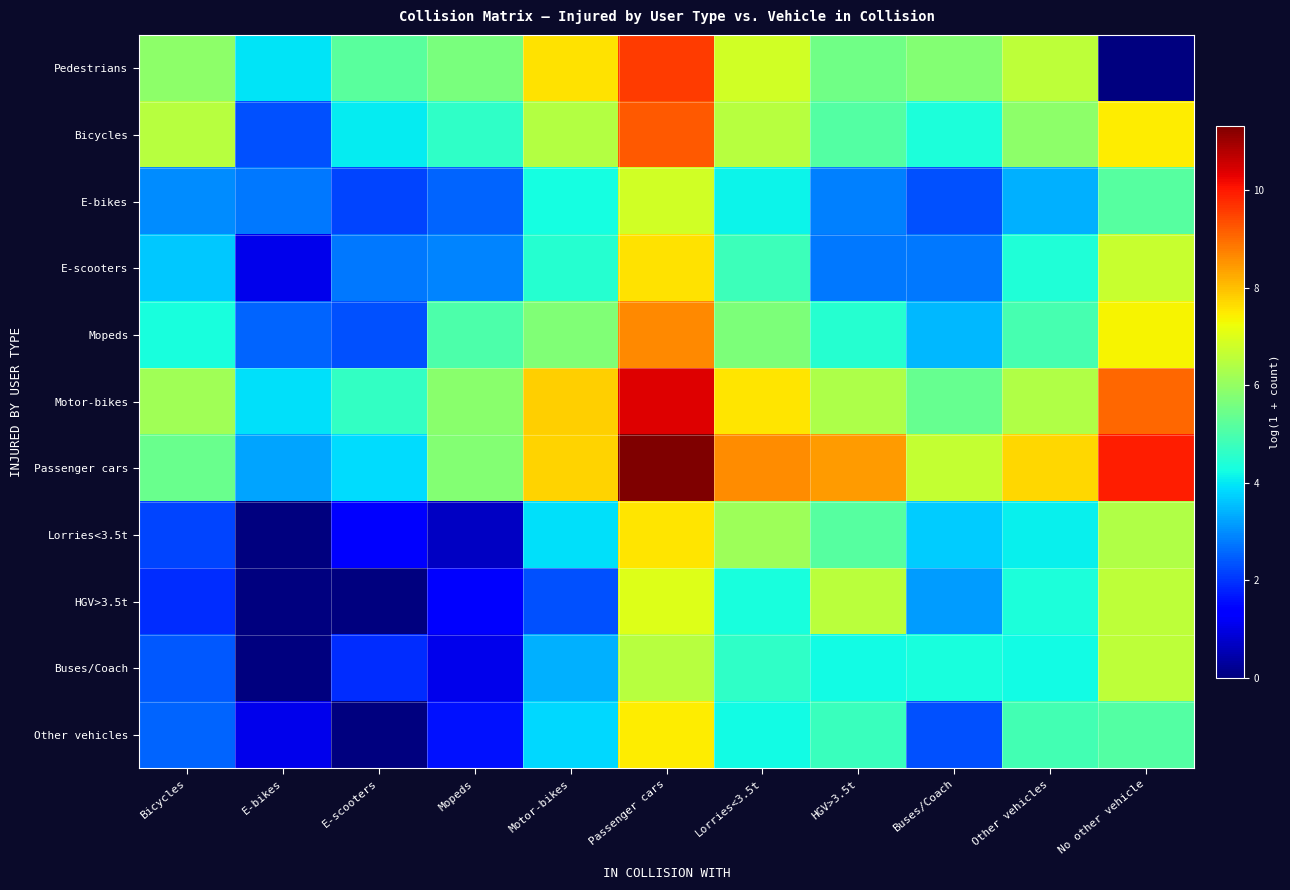

Reading left to right, what are all the values shown in this chart?

Pedestrians: Bicycles=5.9	E-bikes=4.0	E-scooters=5.2	Mopeds=5.7	Motor-bikes=7.6	Passenger cars=9.6	Lorries<3.5t=6.8	HGV>3.5t=5.5	Buses/Coach=5.8	Other vehicles=6.6	No other vehicle=0.0
Bicycles: Bicycles=6.5	E-bikes=2.3	E-scooters=4.1	Mopeds=4.6	Motor-bikes=6.4	Passenger cars=9.2	Lorries<3.5t=6.5	HGV>3.5t=5.1	Buses/Coach=4.4	Other vehicles=5.9	No other vehicle=7.5
E-bikes: Bicycles=3.0	E-bikes=2.8	E-scooters=2.2	Mopeds=2.6	Motor-bikes=4.3	Passenger cars=6.9	Lorries<3.5t=4.2	HGV>3.5t=2.8	Buses/Coach=2.3	Other vehicles=3.4	No other vehicle=5.2
E-scooters: Bicycles=3.6	E-bikes=1.1	E-scooters=2.8	Mopeds=2.9	Motor-bikes=4.5	Passenger cars=7.6	Lorries<3.5t=4.8	HGV>3.5t=2.8	Buses/Coach=2.8	Other vehicles=4.4	No other vehicle=6.7
Mopeds: Bicycles=4.3	E-bikes=2.6	E-scooters=2.3	Mopeds=5.0	Motor-bikes=5.7	Passenger cars=8.6	Lorries<3.5t=5.7	HGV>3.5t=4.5	Buses/Coach=3.5	Other vehicles=4.9	No other vehicle=7.4
Motor-bikes: Bicycles=6.2	E-bikes=3.9	E-scooters=4.7	Mopeds=5.8	Motor-bikes=7.8	Passenger cars=10.4	Lorries<3.5t=7.6	HGV>3.5t=6.4	Buses/Coach=5.4	Other vehicles=6.4	No other vehicle=9.1
Passenger cars: Bicycles=5.4	E-bikes=3.3	E-scooters=3.9	Mopeds=5.8	Motor-bikes=7.8	Passenger cars=11.3	Lorries<3.5t=8.6	HGV>3.5t=8.4	Buses/Coach=6.7	Other vehicles=7.7	No other vehicle=9.9
Lorries<3.5t: Bicycles=2.2	E-bikes=0.0	E-scooters=1.4	Mopeds=0.7	Motor-bikes=3.9	Passenger cars=7.6	Lorries<3.5t=6.1	HGV>3.5t=5.2	Buses/Coach=3.7	Other vehicles=4.1	No other vehicle=6.4
HGV>3.5t: Bicycles=1.9	E-bikes=0.0	E-scooters=0.0	Mopeds=1.4	Motor-bikes=2.3	Passenger cars=7.0	Lorries<3.5t=4.3	HGV>3.5t=6.5	Buses/Coach=3.2	Other vehicles=4.3	No other vehicle=6.6
Buses/Coach: Bicycles=2.4	E-bikes=0.0	E-scooters=1.9	Mopeds=1.1	Motor-bikes=3.4	Passenger cars=6.5	Lorries<3.5t=4.6	HGV>3.5t=4.2	Buses/Coach=4.3	Other vehicles=4.2	No other vehicle=6.6
Other vehicles: Bicycles=2.6	E-bikes=1.1	E-scooters=0.0	Mopeds=1.6	Motor-bikes=3.9	Passenger cars=7.5	Lorries<3.5t=4.2	HGV>3.5t=4.7	Buses/Coach=2.3	Other vehicles=4.9	No other vehicle=5.1